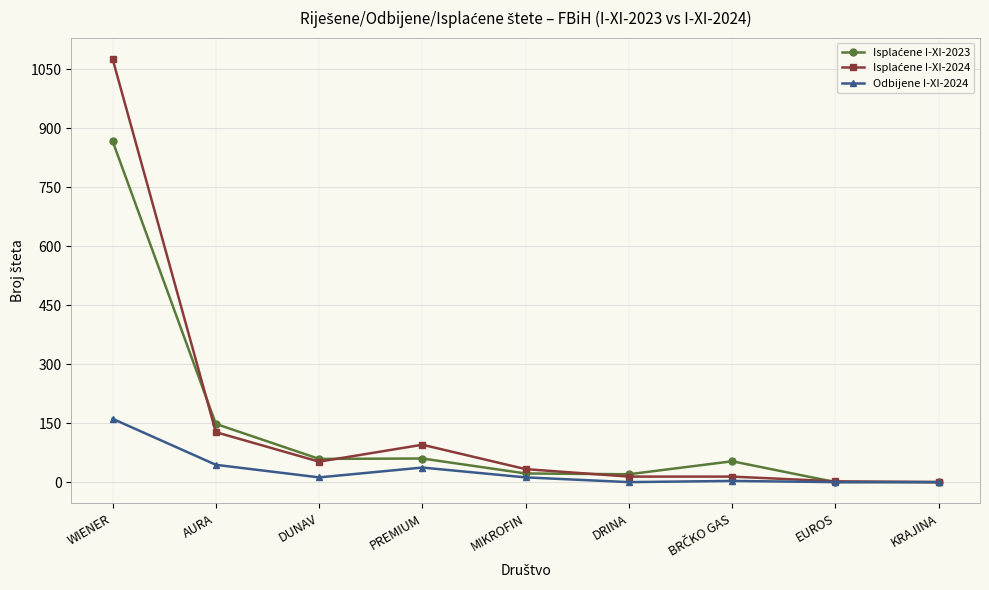

What is the maximum value shown in the chart?

1076